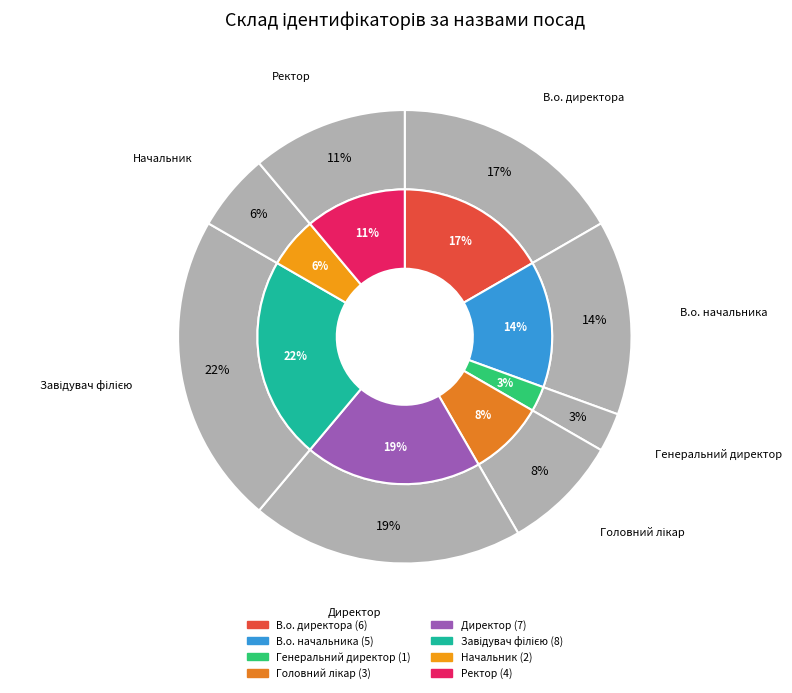

How many segments does this pie chart have?

8